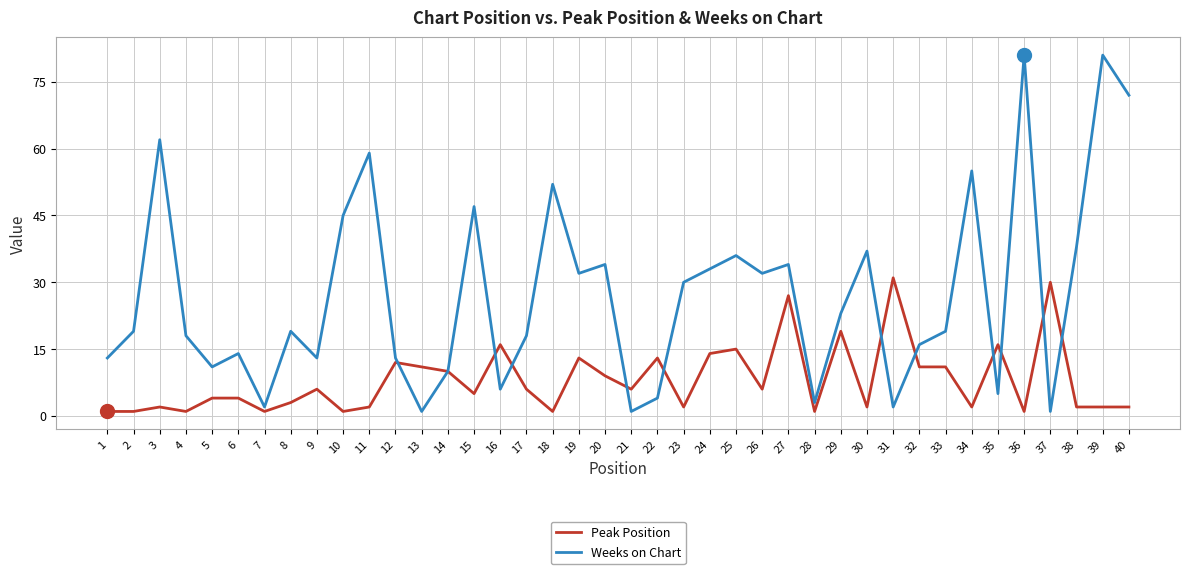

True or false: Weeks on Chart has a value of 6 at 16.

True